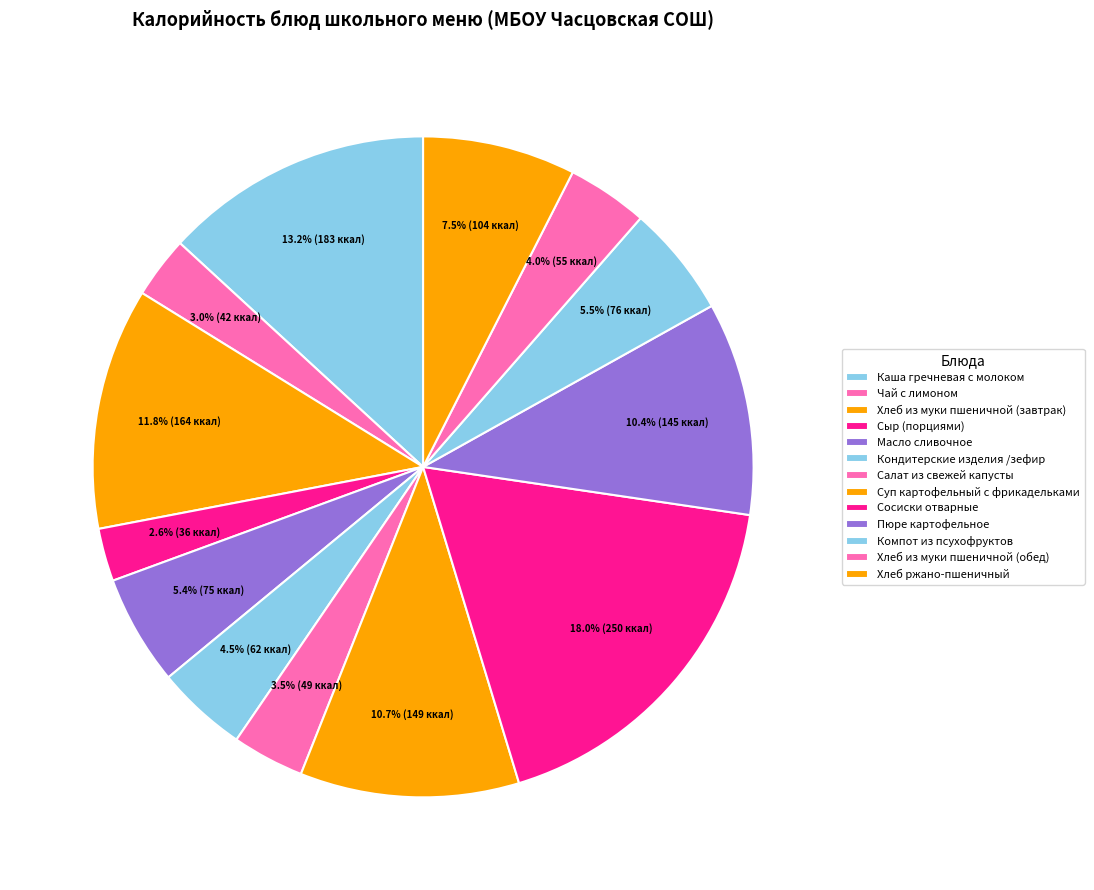

What is the largest slice in the pie chart?

Сосиски отварные